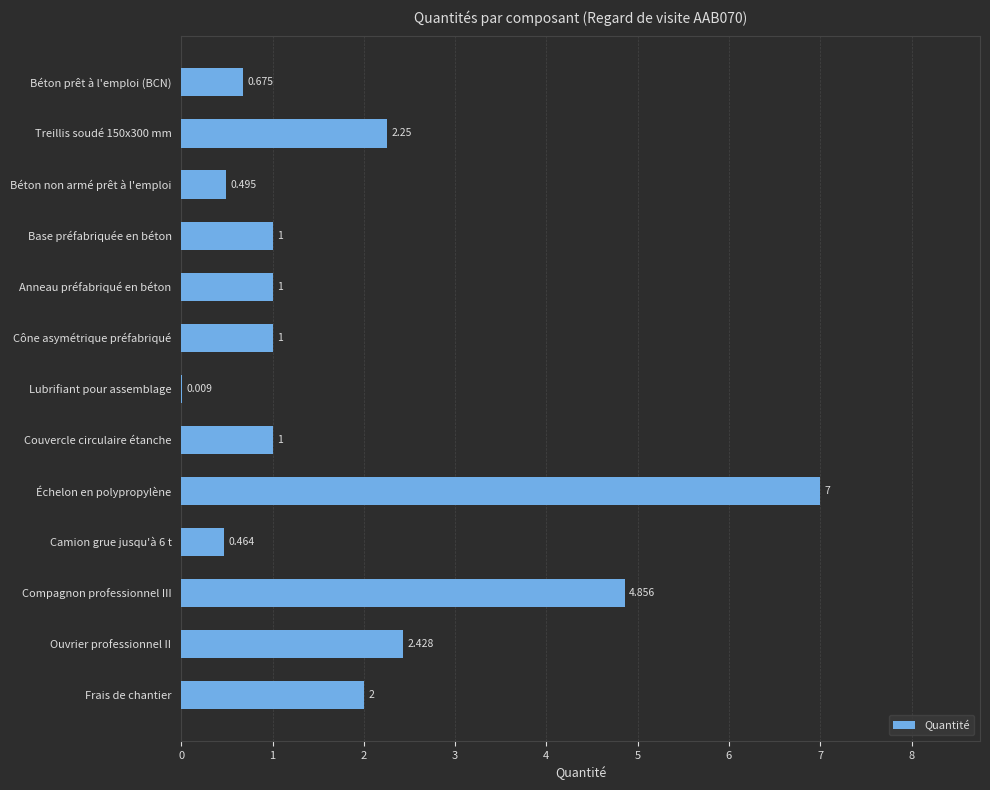

Which category has the highest value across all series?

Échelon en polypropylène